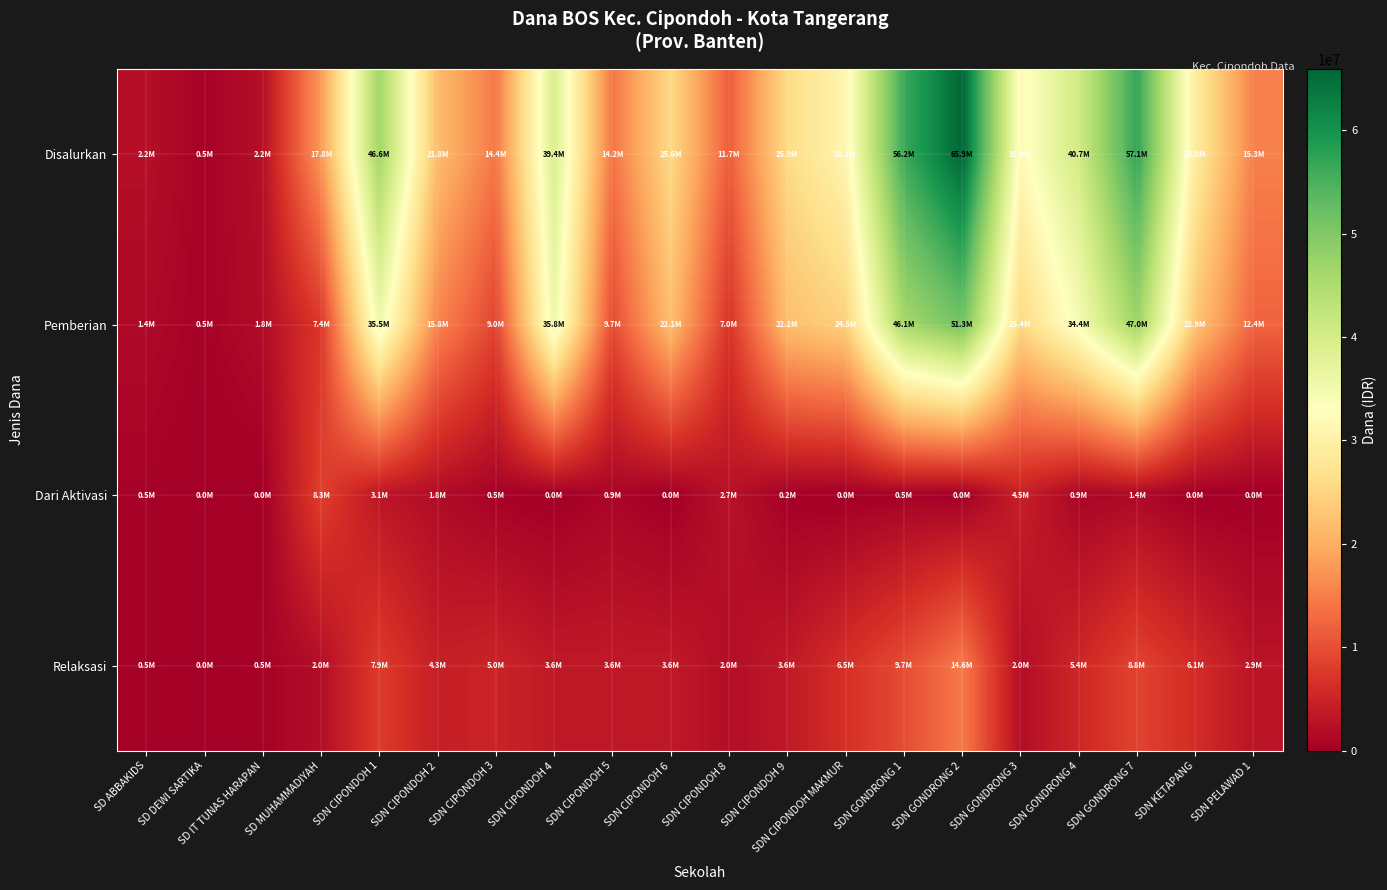

How many categories are shown in the chart?

20